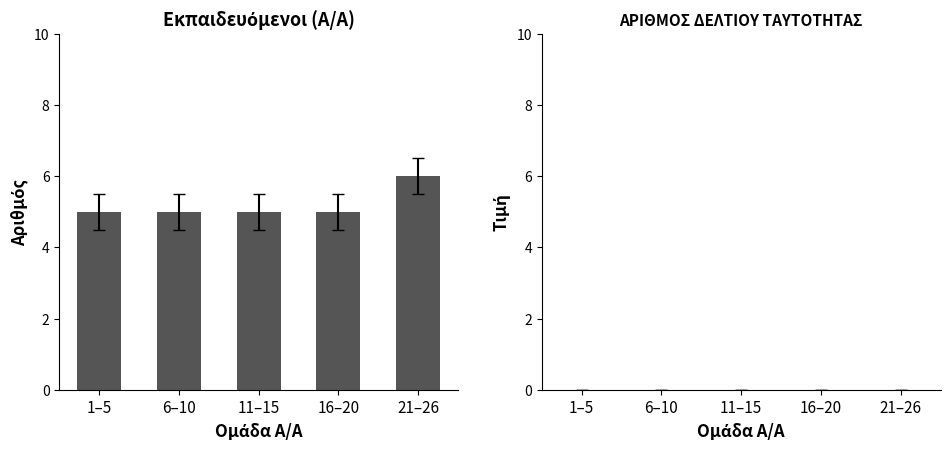

The chart shows a value of 6 at 21–26. True or false?

True